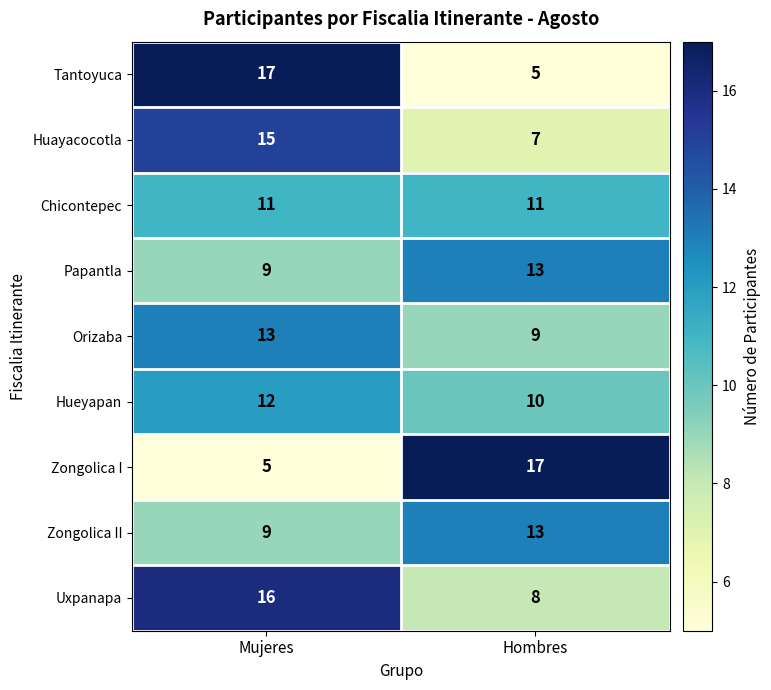

Reading left to right, list all the values displayed in this chart.

Tantoyuca: 17	5
Huayacocotla: 15	7
Chicontepec: 11	11
Papantla: 9	13
Orizaba: 13	9
Hueyapan: 12	10
Zongolica I: 5	17
Zongolica II: 9	13
Uxpanapa: 16	8